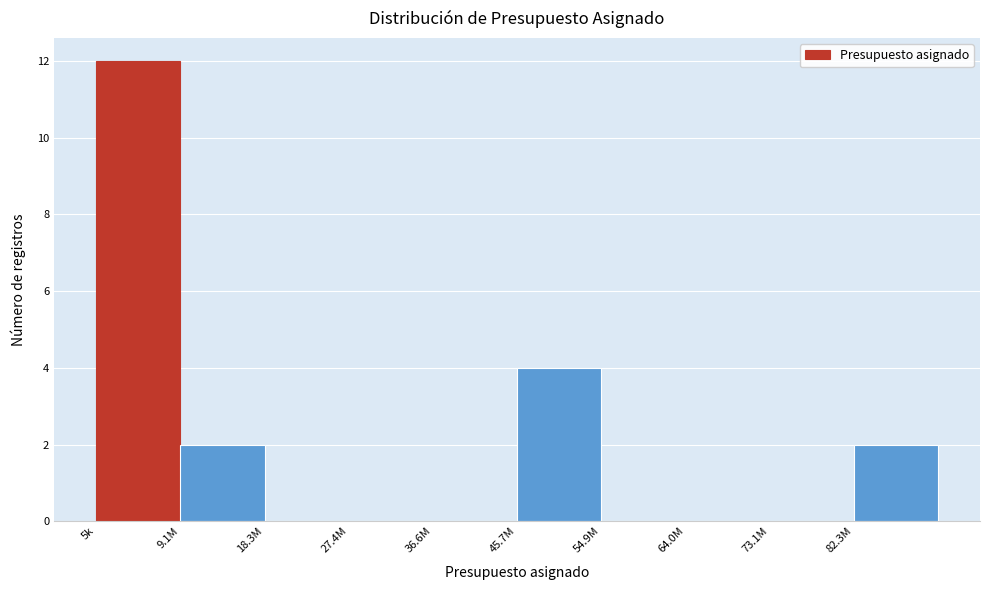

Reading left to right, list all the values displayed in this chart.

5k=12	9.1M=2	18.3M=0	27.4M=0	36.6M=0	45.7M=4	54.9M=0	64.0M=0	73.1M=0	82.3M=2